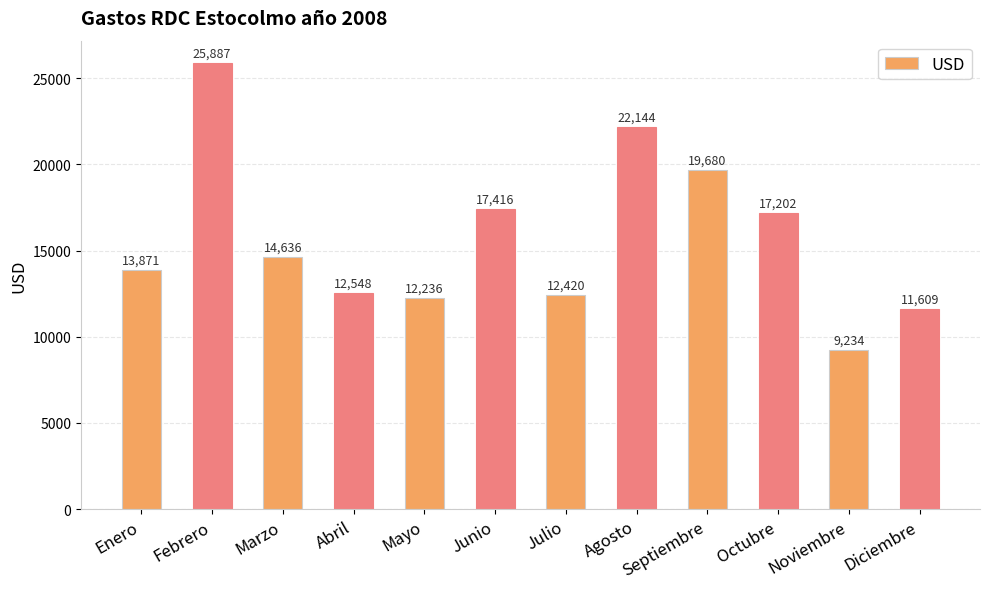

Which category has the lowest value across all series?

Noviembre